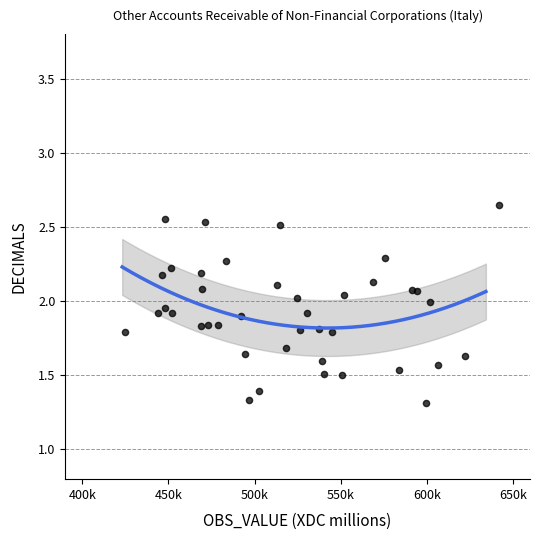

What is the range of X values (max minus min)?

217169.0